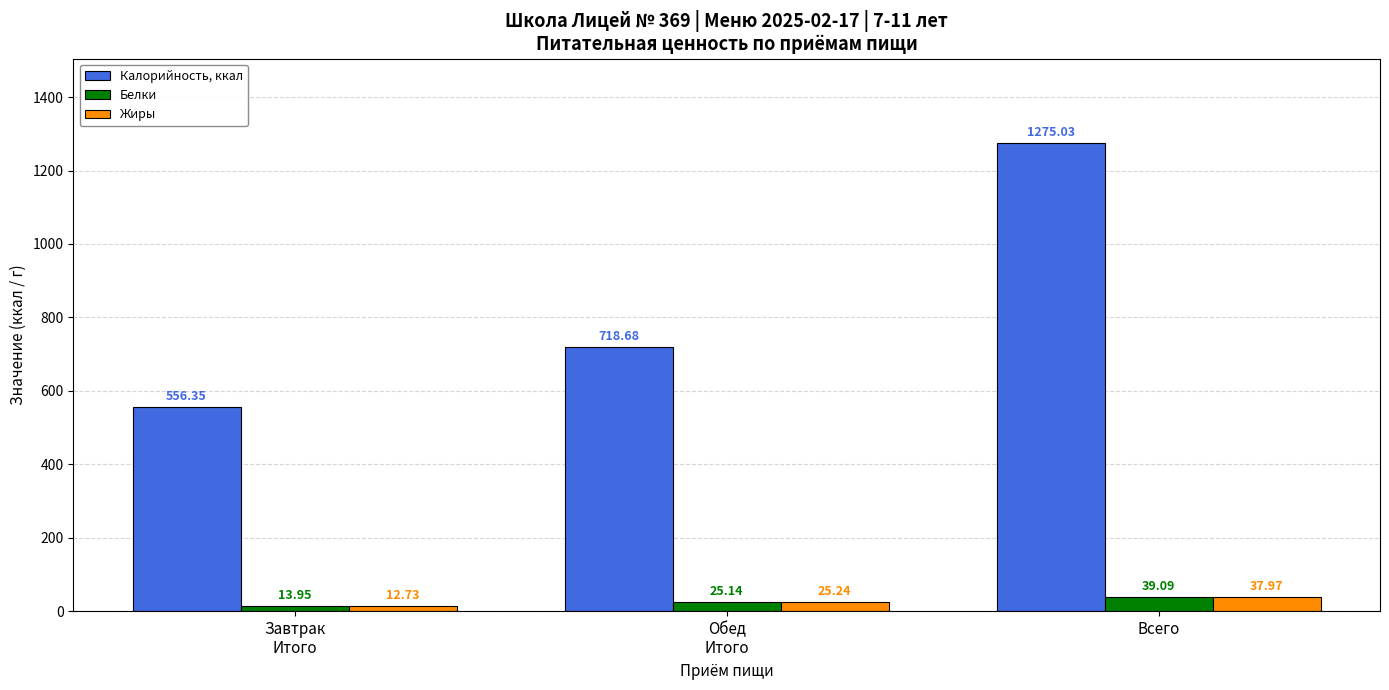

What is the greatest value displayed?

1275.0